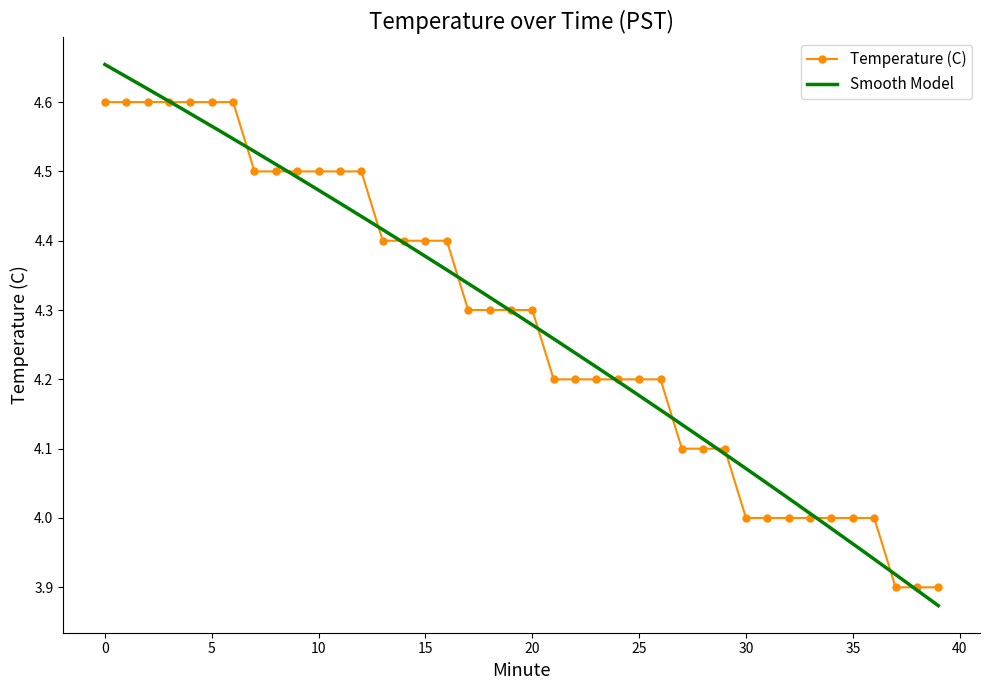

Rank the categories by value from lowest to highest.

37, 38, 39, 30, 31, 32, 33, 34, 35, 36, 27, 28, 29, 21, 22, 23, 24, 25, 26, 17, 18, 19, 20, 13, 14, 15, 16, 7, 8, 9, 10, 11, 12, 0, 1, 2, 3, 4, 5, 6